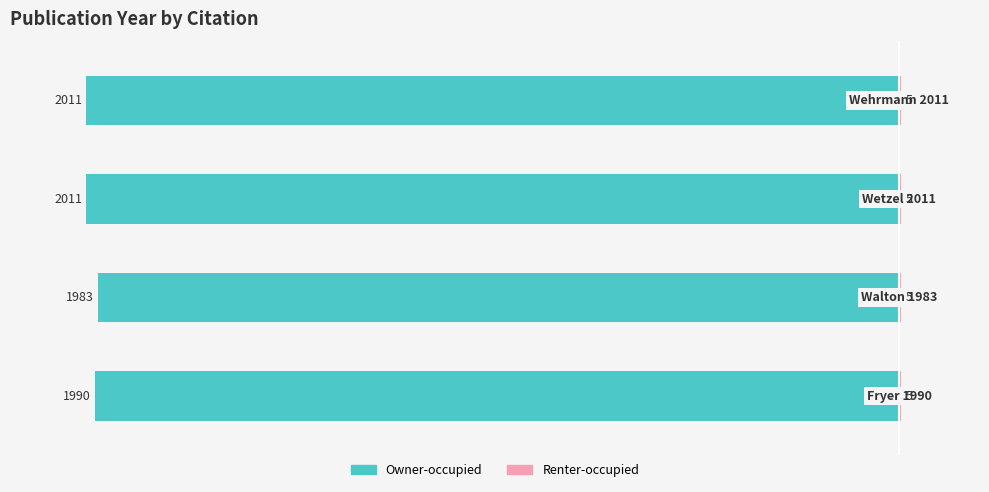

How many bars are there in each group?

2